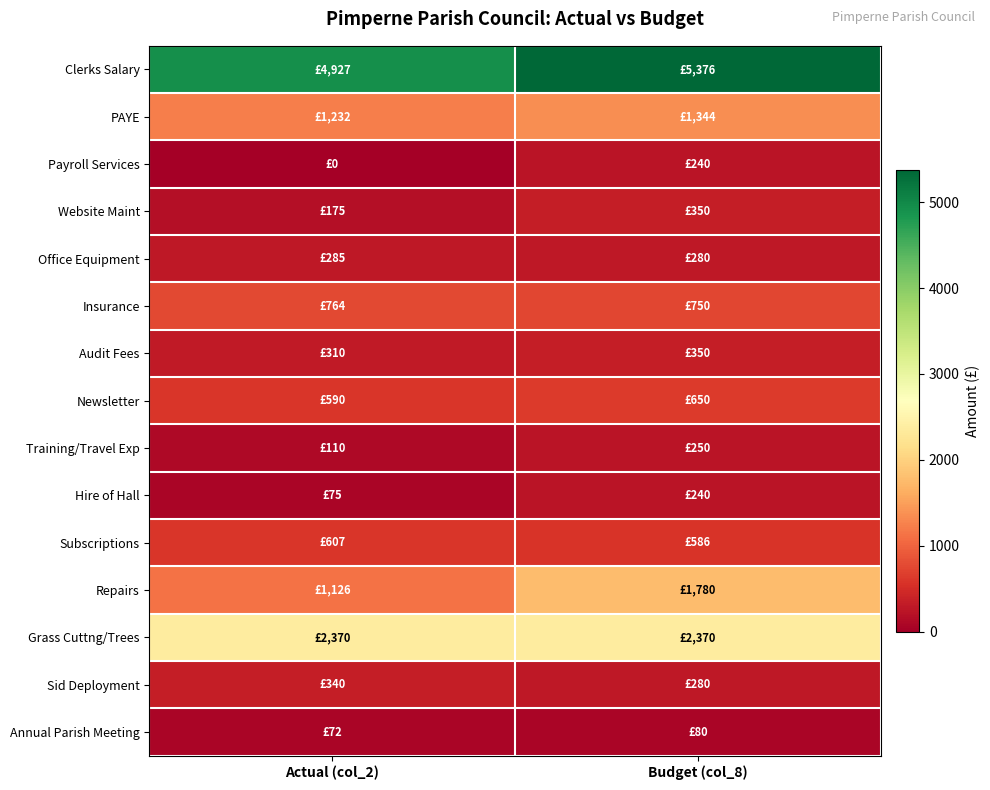

How many data points does each series have?

2